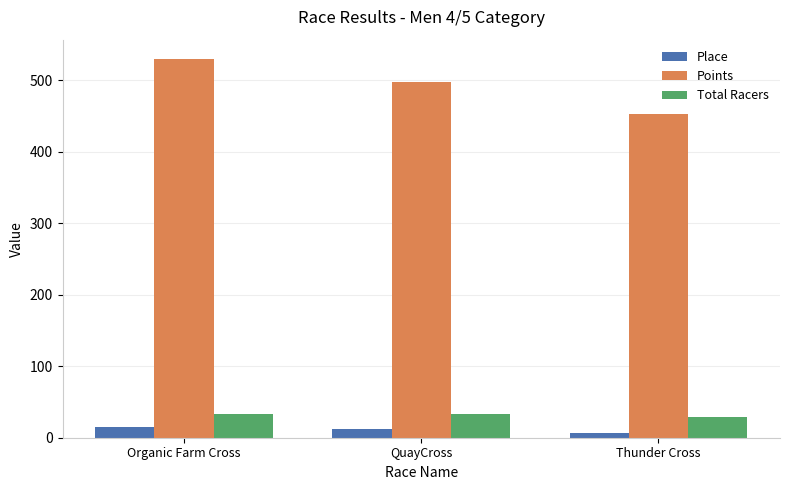

What is the label of the 2nd bar from the right?

QuayCross